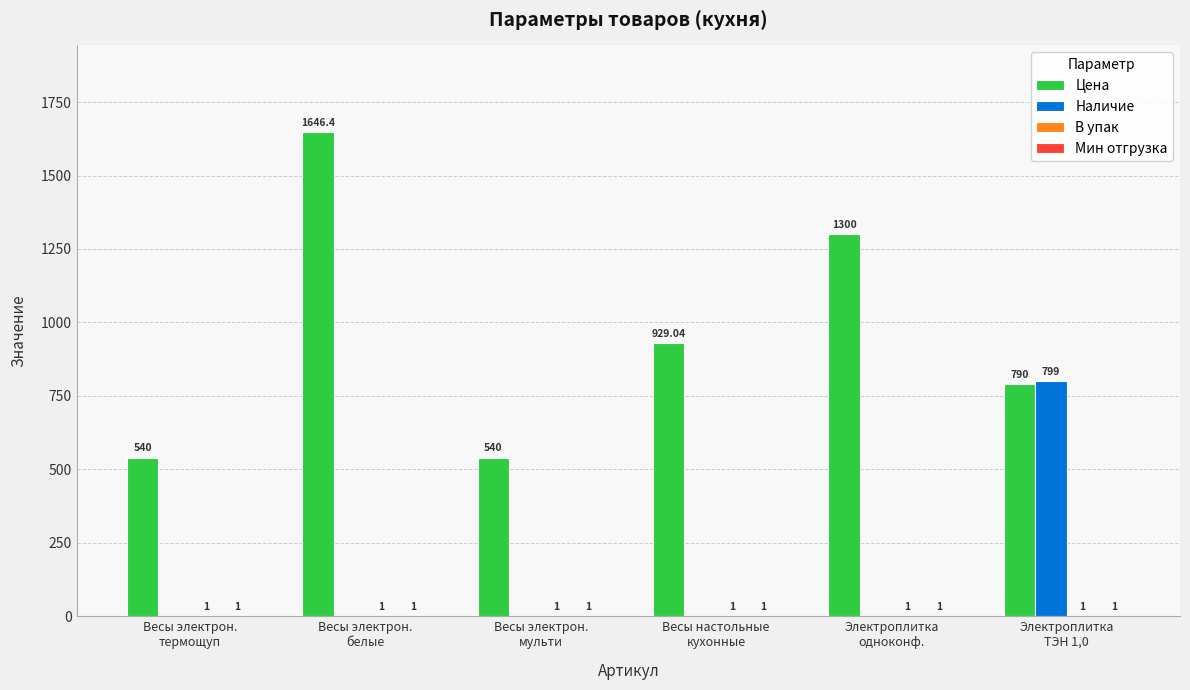

Which series has the largest total across all categories?

Цена